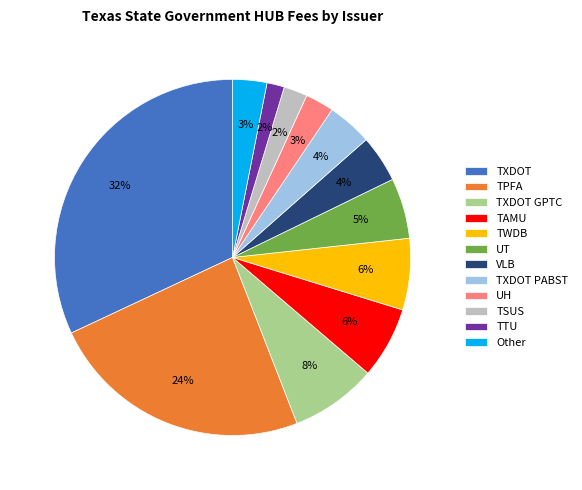

Is TTU the majority of the pie?

No